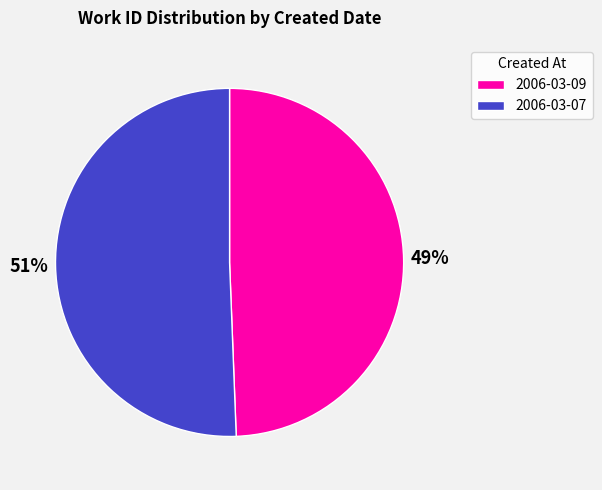

What percentage is the 2006-03-07 slice, to the nearest percent?

51%